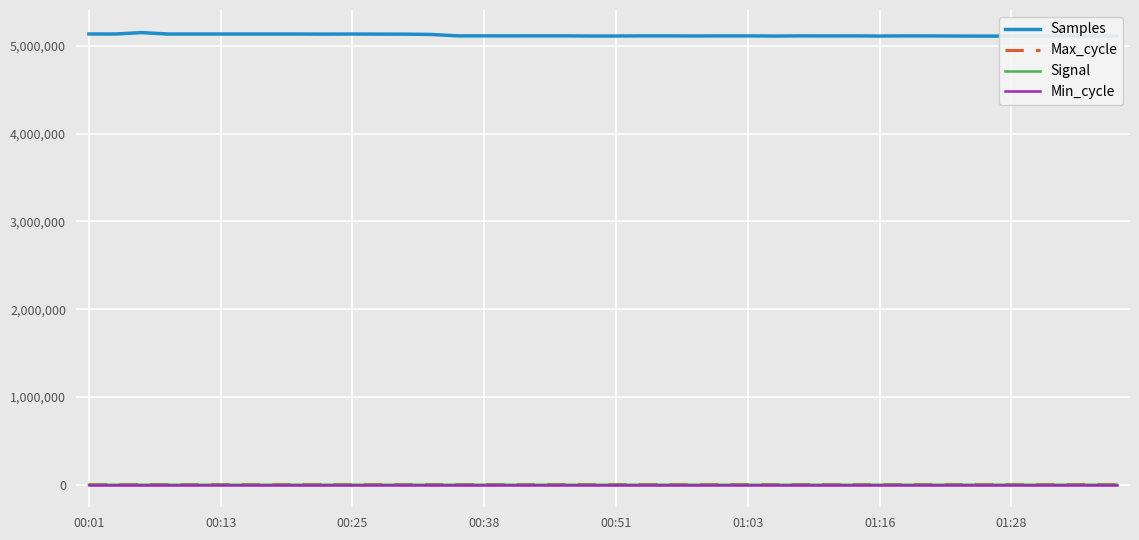

Which series has the largest range (max minus min)?

Samples